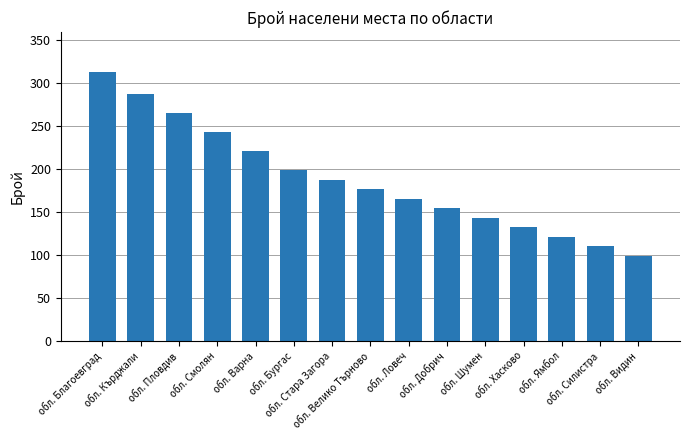

At which category does the chart reach its peak across all series?

обл. Благоевград